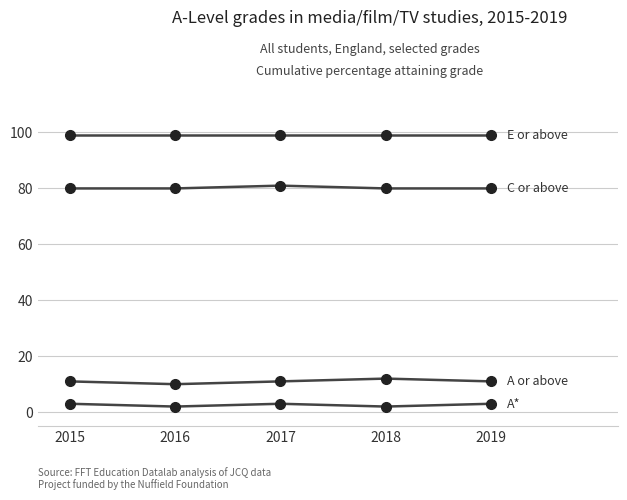

Is this an area chart (filled region under the line)?

No